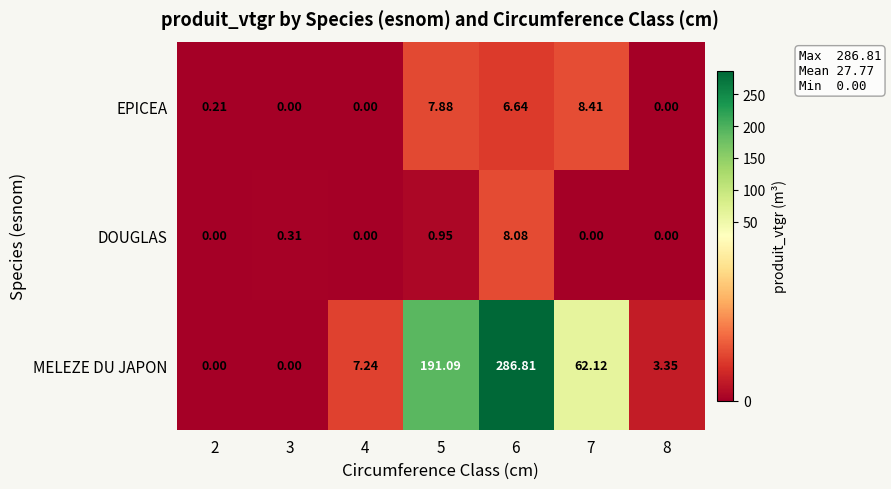

Which series has the largest total across all categories?

MELEZE DU JAPON